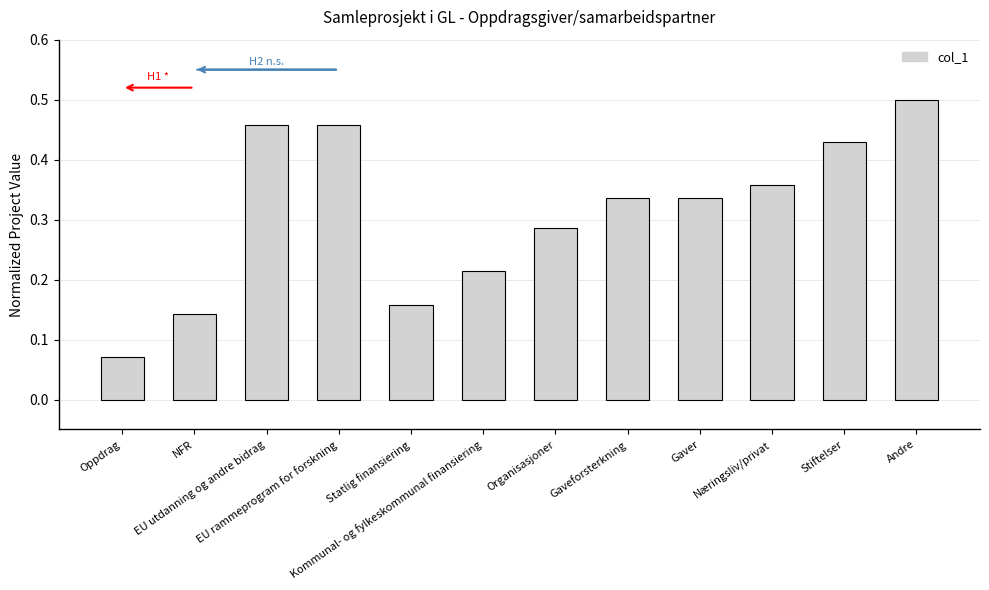

What is the sum of all values?

3.7